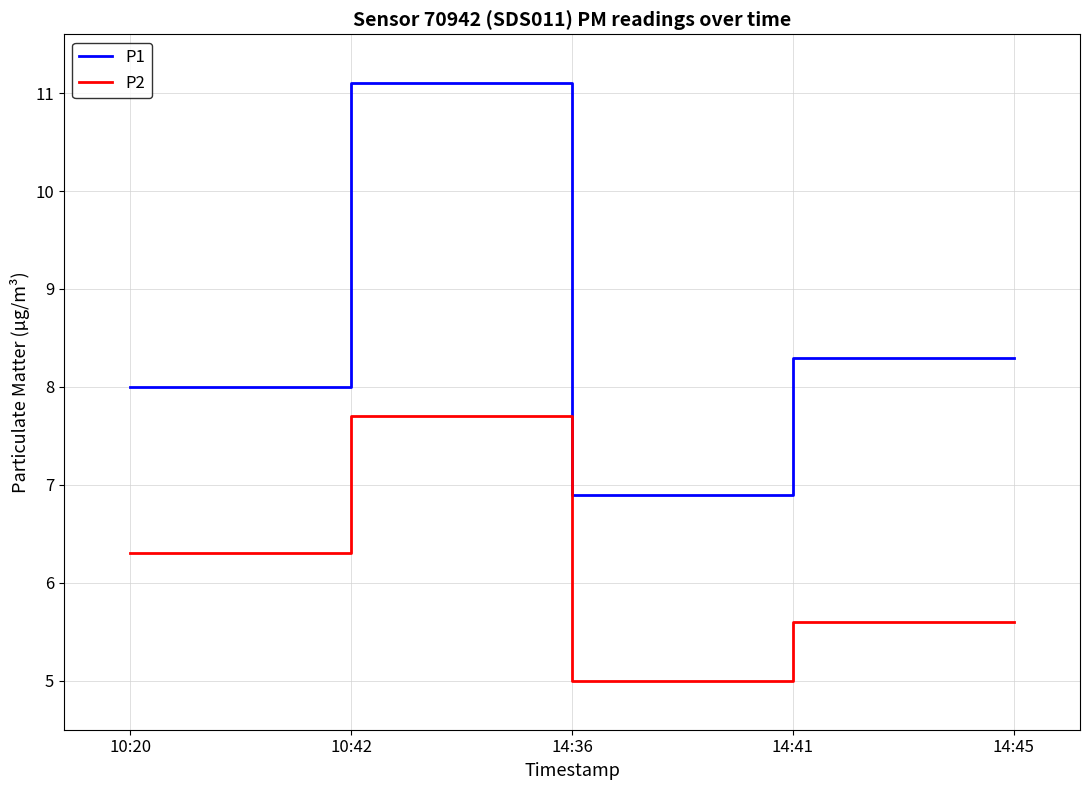

Rank the series at 10:20 from highest to lowest value.

P1, P2